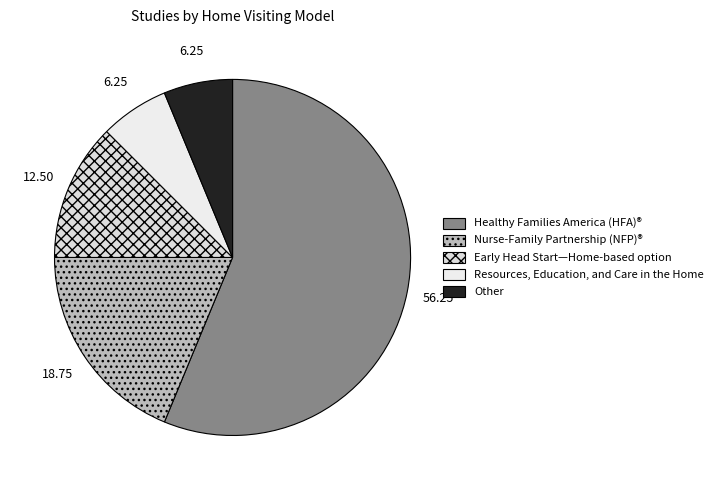

Which has a higher value, Other or Healthy Families America (HFA)®?

Healthy Families America (HFA)®